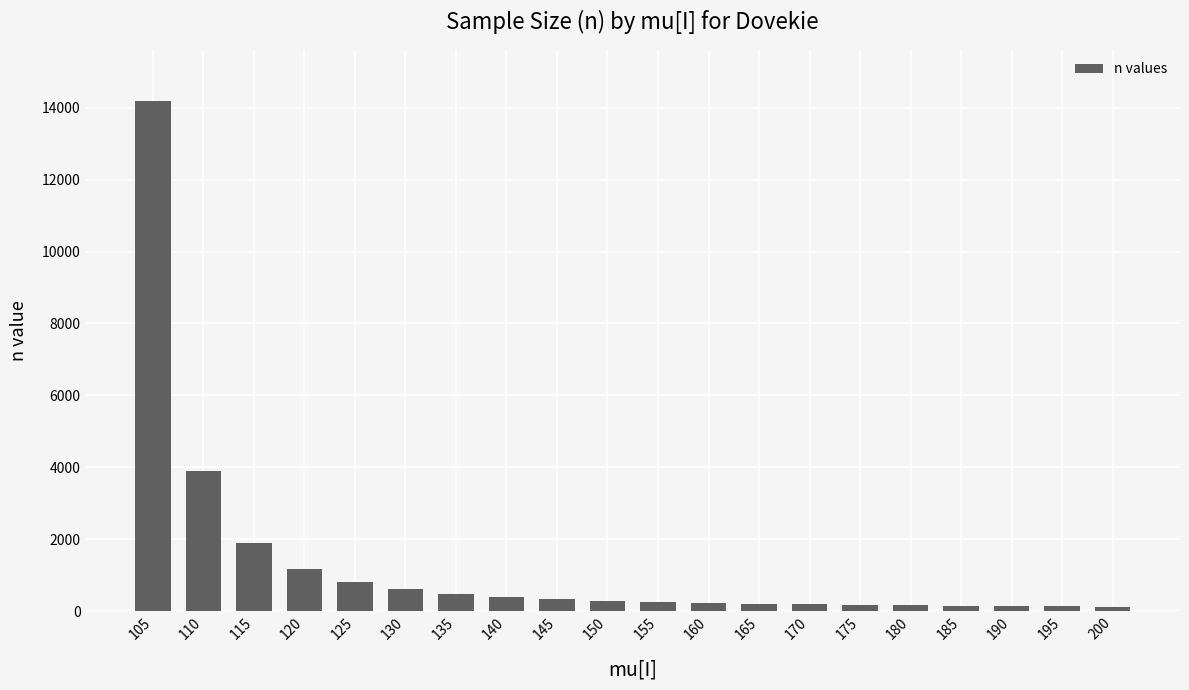

What is the change in value from 155 to 190?

-112.1